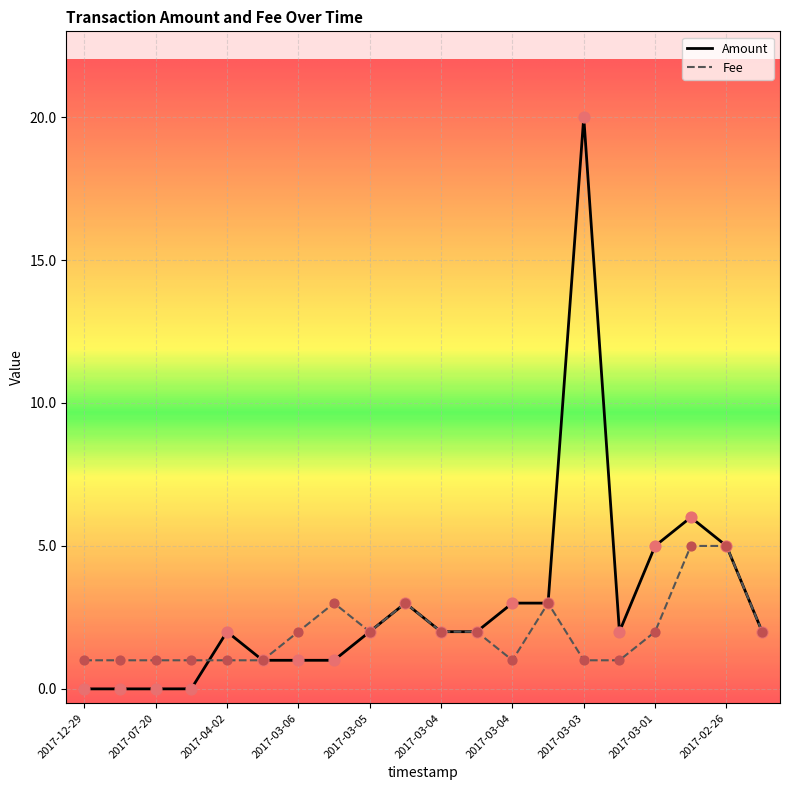

Which series has the largest range (max minus min)?

Amount